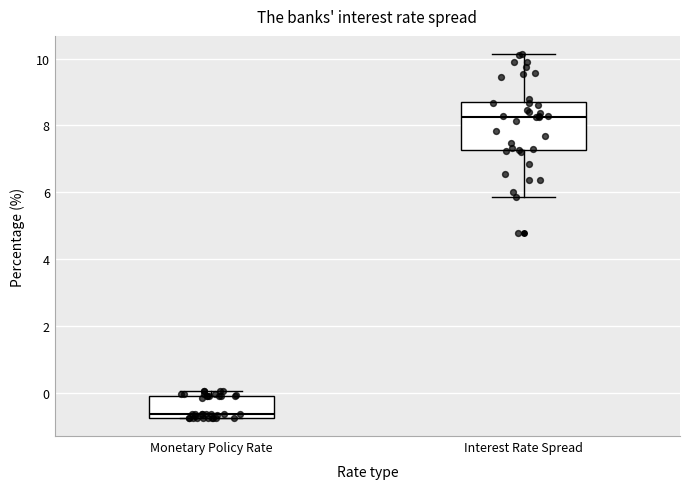

Which box's median line is the highest?

Interest Rate Spread